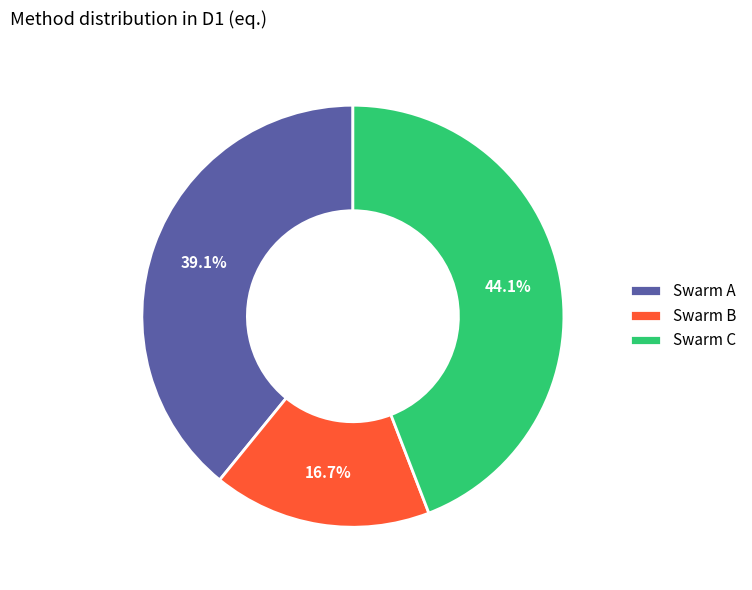

To the nearest percent, what percentage of the pie is Swarm A?

39%